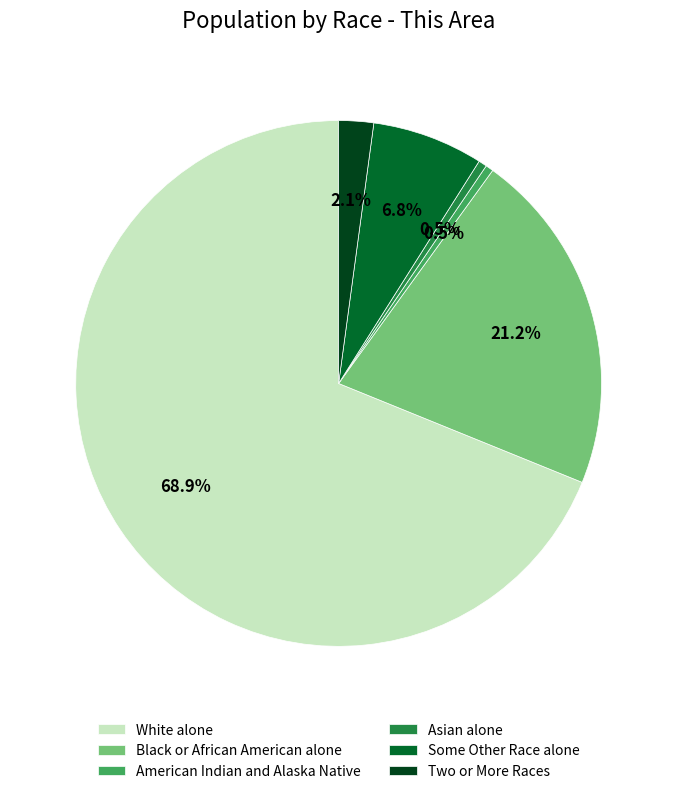

To the nearest percent, what percentage of the pie is Two or More Races?

2%